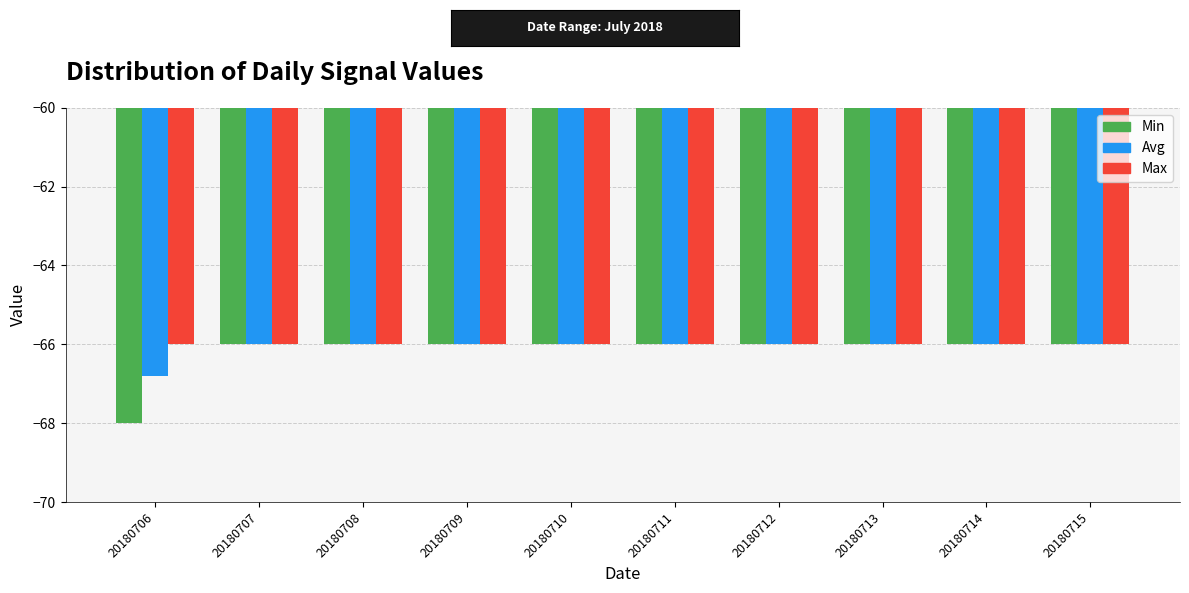

What is the value of the Max bar at the 7th from the left?

-66.0